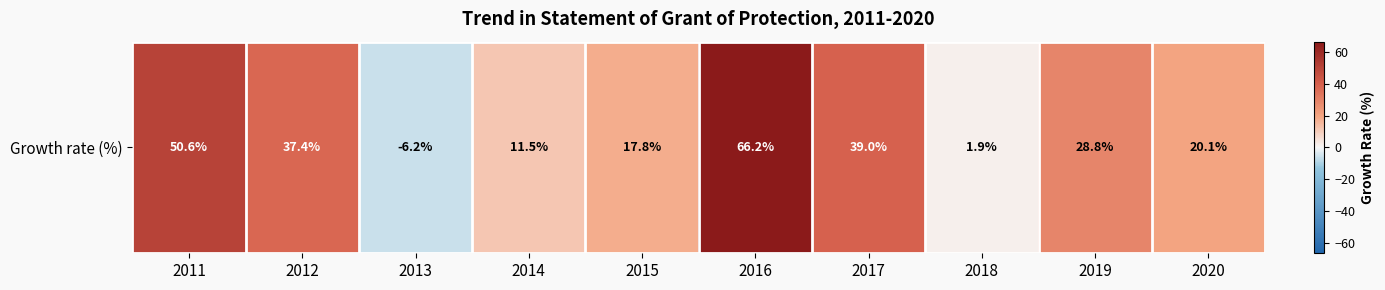

Where does the data first go above 28?

2011